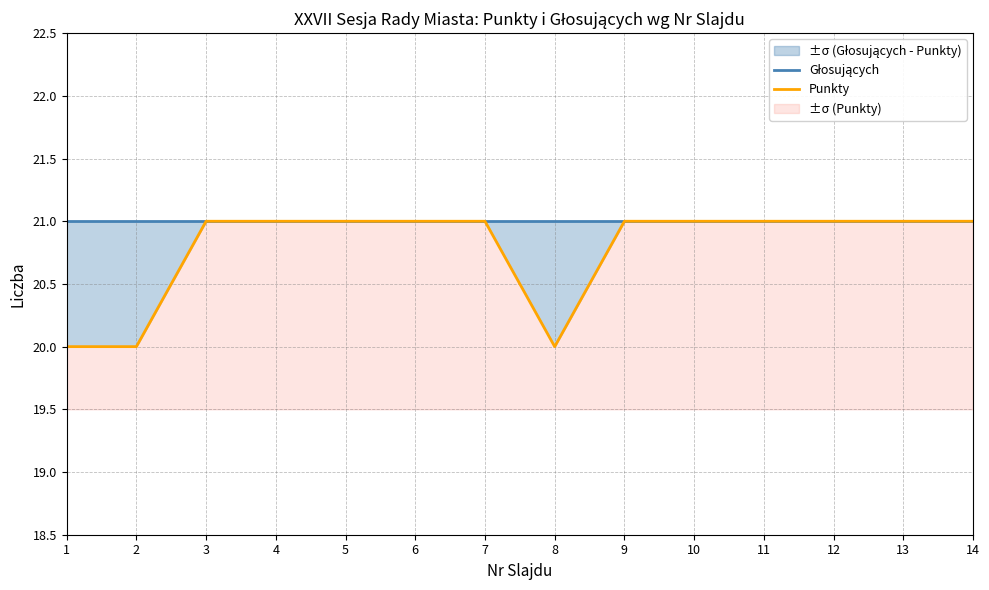

Rank the series by their maximum value, from lowest to highest.

Głosujących, Punkty